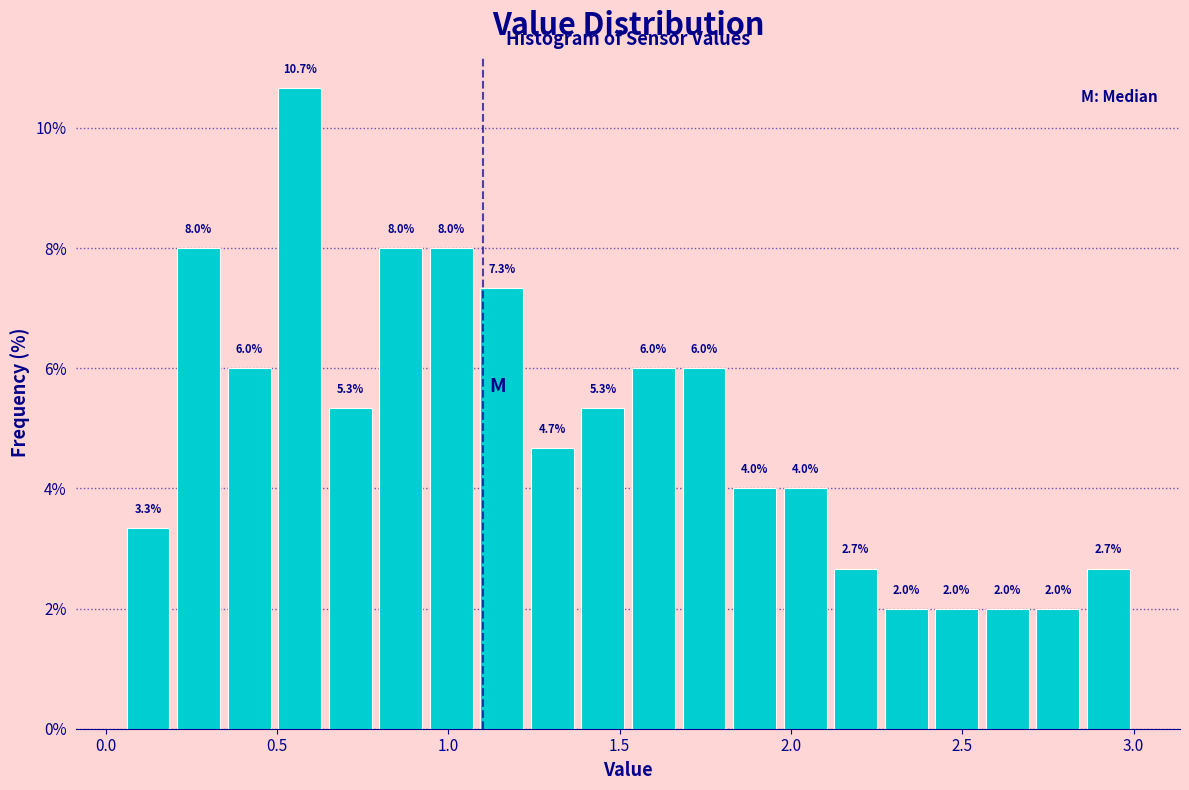

Read against the x-axis, roughly where is the centre of the tallest bar?

0.55